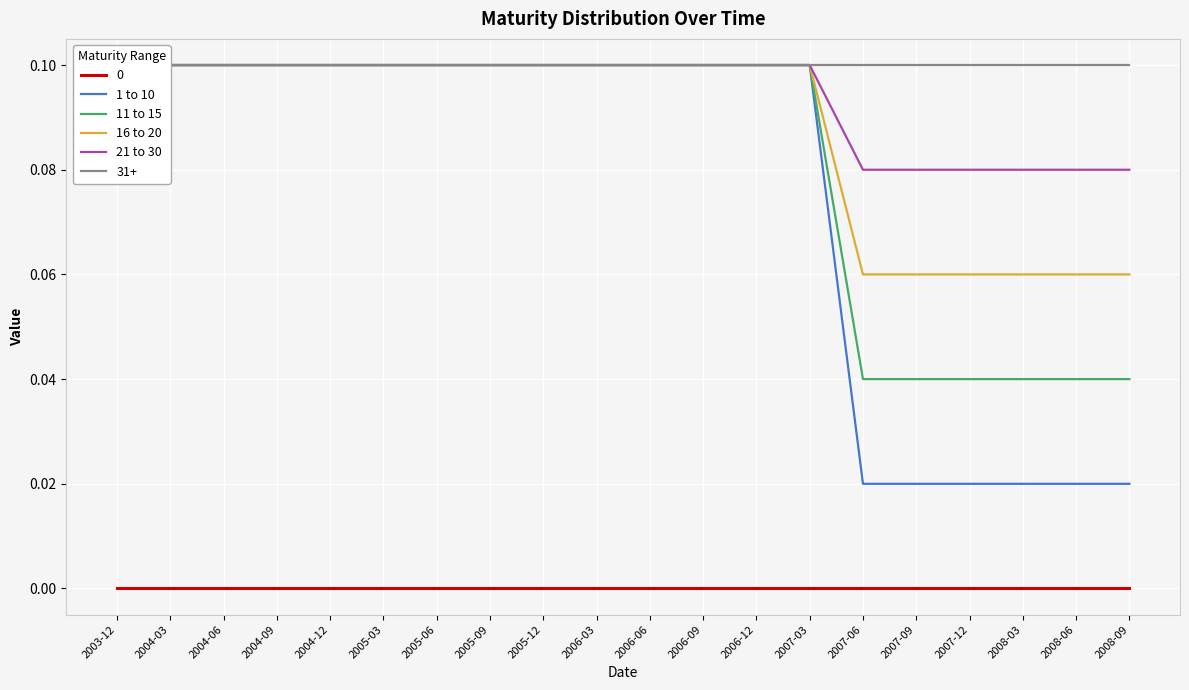

What is the value of the 11 to 15 point at the 4th from the left?

0.1